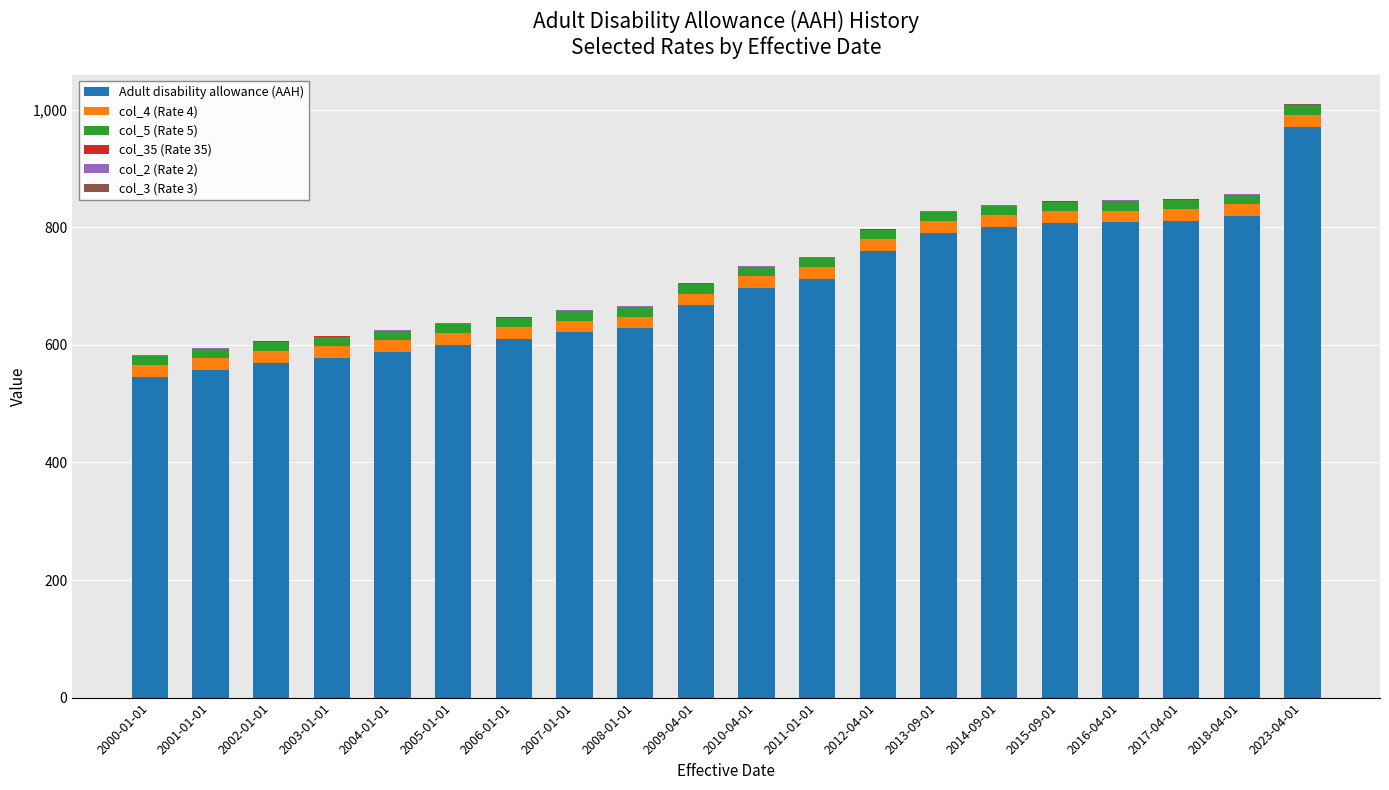

What is the maximum value for Adult disability allowance (AAH)?

971.4